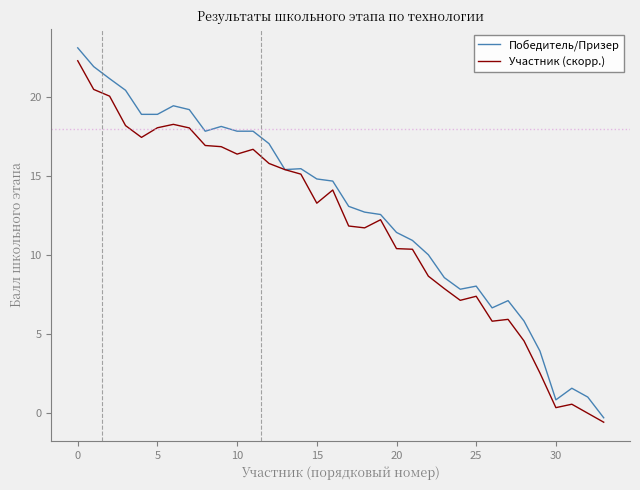

Which series has the widest spread of values?

Победитель/Призер